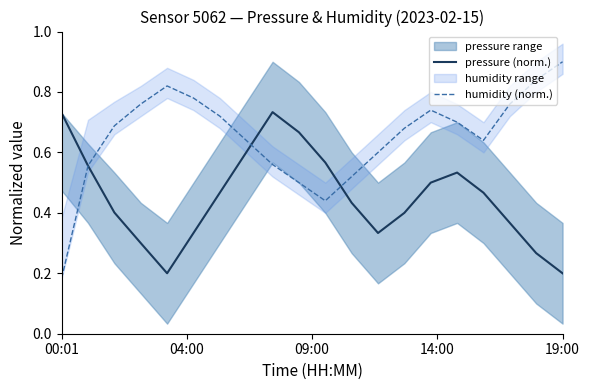

Which category has the lowest value in the humidity (norm.) series?

00:01